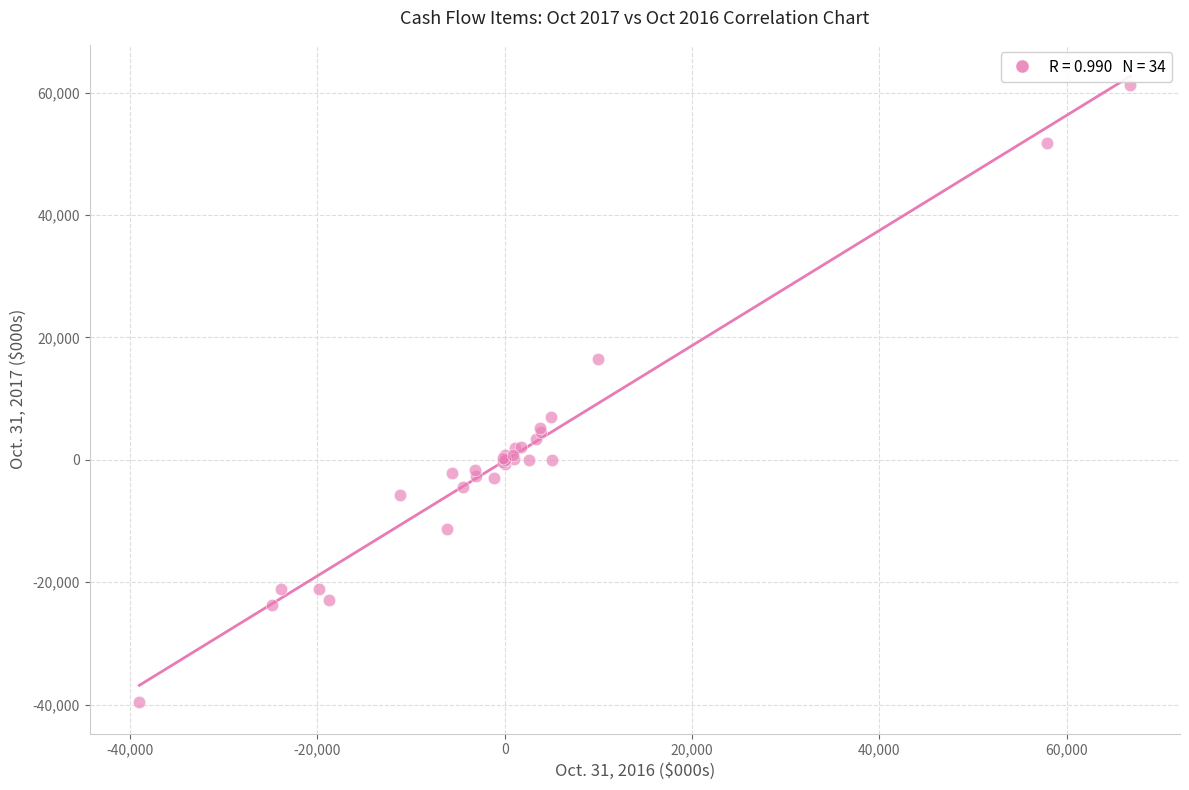

What Y value in the scatter plot is closest to 10816?

7011